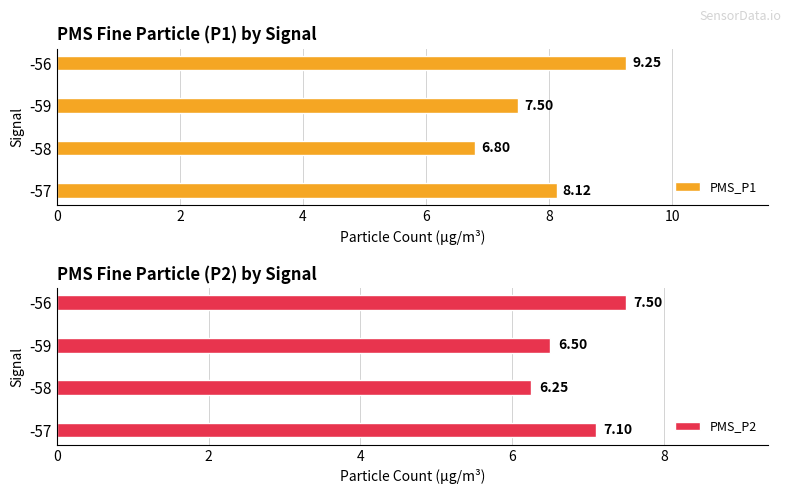

What is the sum of the PMS_P1 values at -58 and -59?

14.3